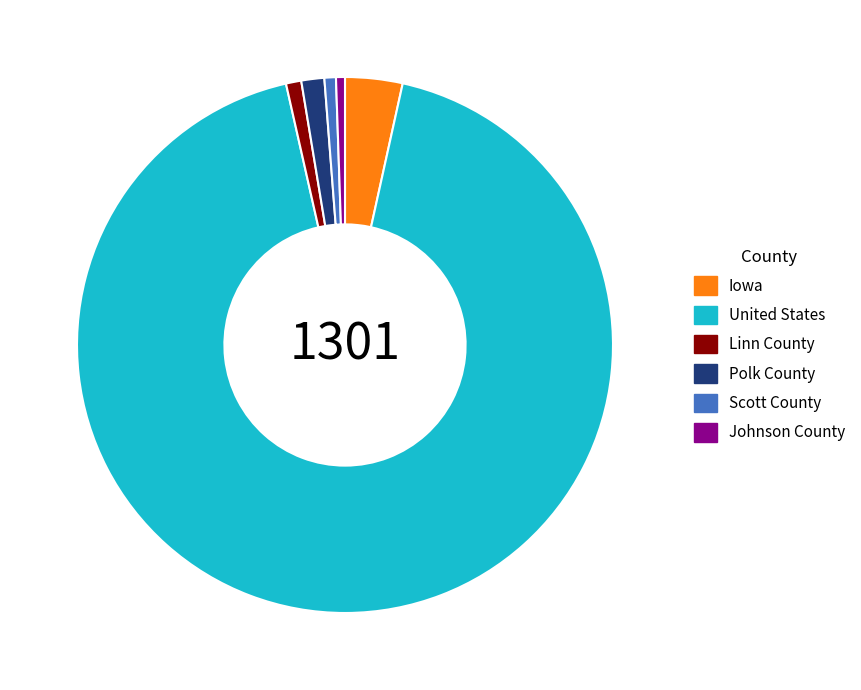

What is the largest slice in the pie chart?

United States